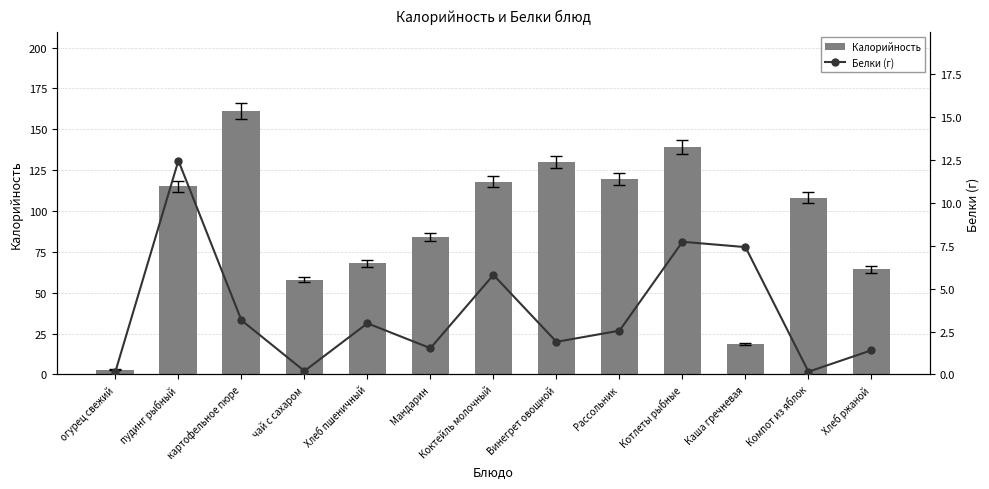

What position from the right is Компот из яблок?

2